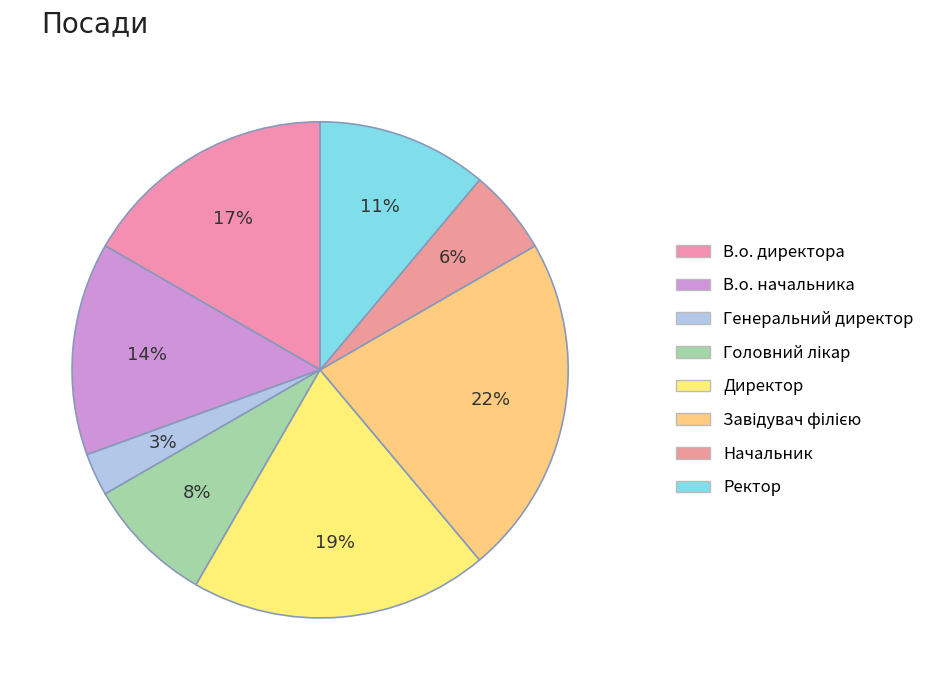

Does any single category account for the majority?

No